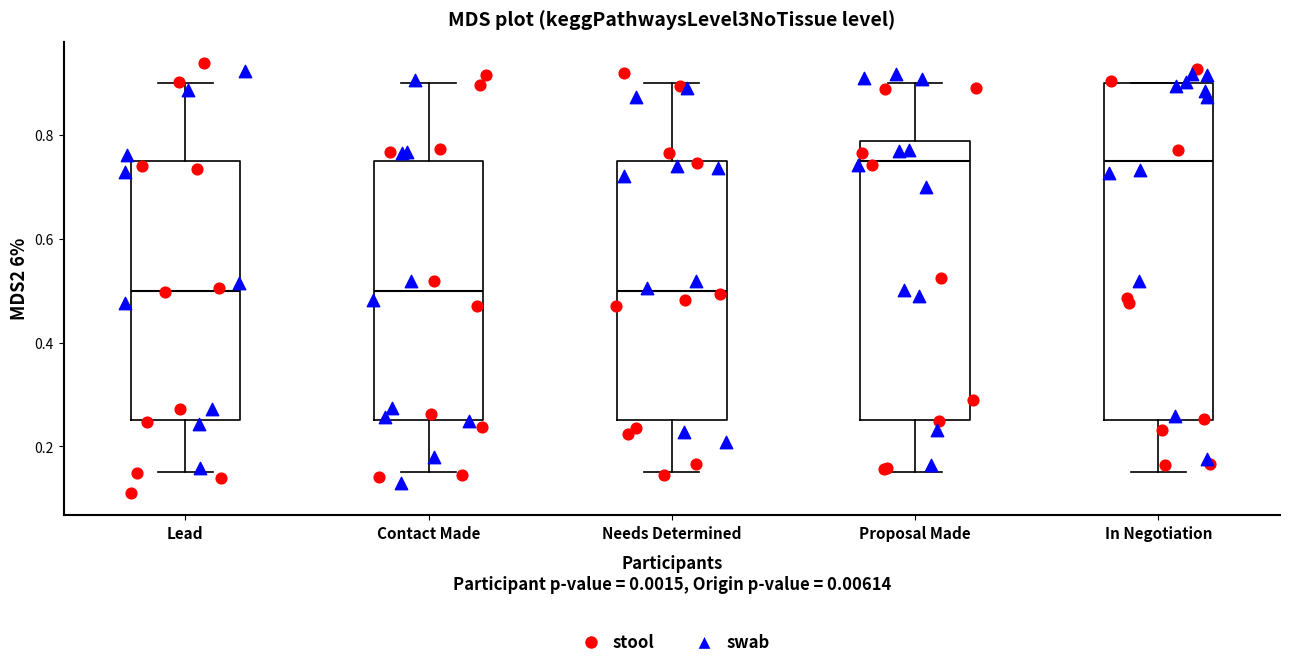

Reading left to right, read every box against the y-axis: the position of its median line, the range the box covers, and the ends of its whiskers. The values are not printed on the chart, so give them approximately, as read against the axis.

Lead: median 0.50, box 0.26 to 0.76, whiskers 0.16 to 0.90
Contact Made: median 0.50, box 0.26 to 0.76, whiskers 0.16 to 0.90
Needs Determined: median 0.50, box 0.26 to 0.76, whiskers 0.16 to 0.90
Proposal Made: median 0.76, box 0.26 to 0.78, whiskers 0.16 to 0.90
In Negotiation: median 0.76, box 0.26 to 0.90, whiskers 0.16 to 0.90